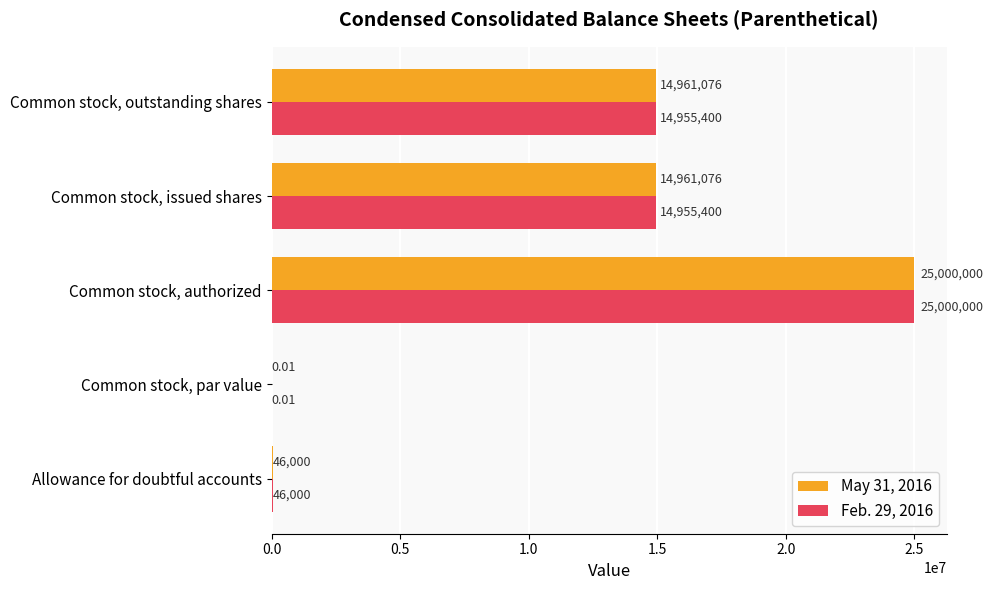

Which series changed the most between Allowance for doubtful accounts and Common stock, issued shares?

May 31, 2016